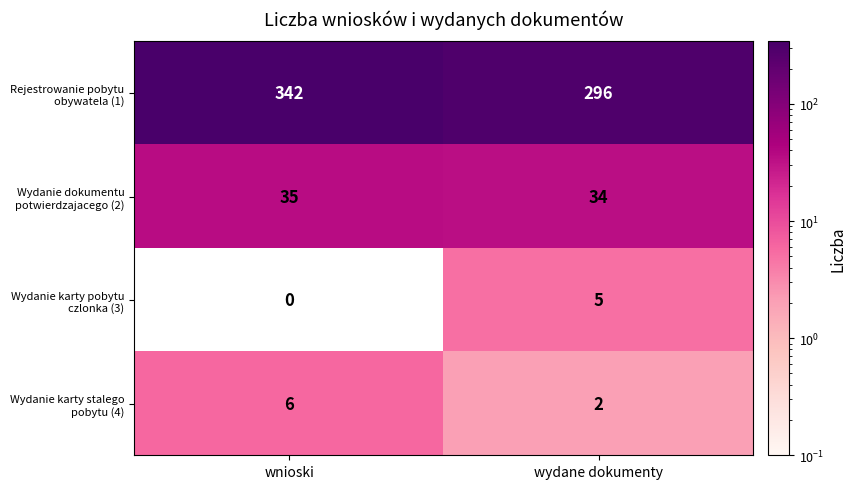

How many categories are shown in the chart?

2